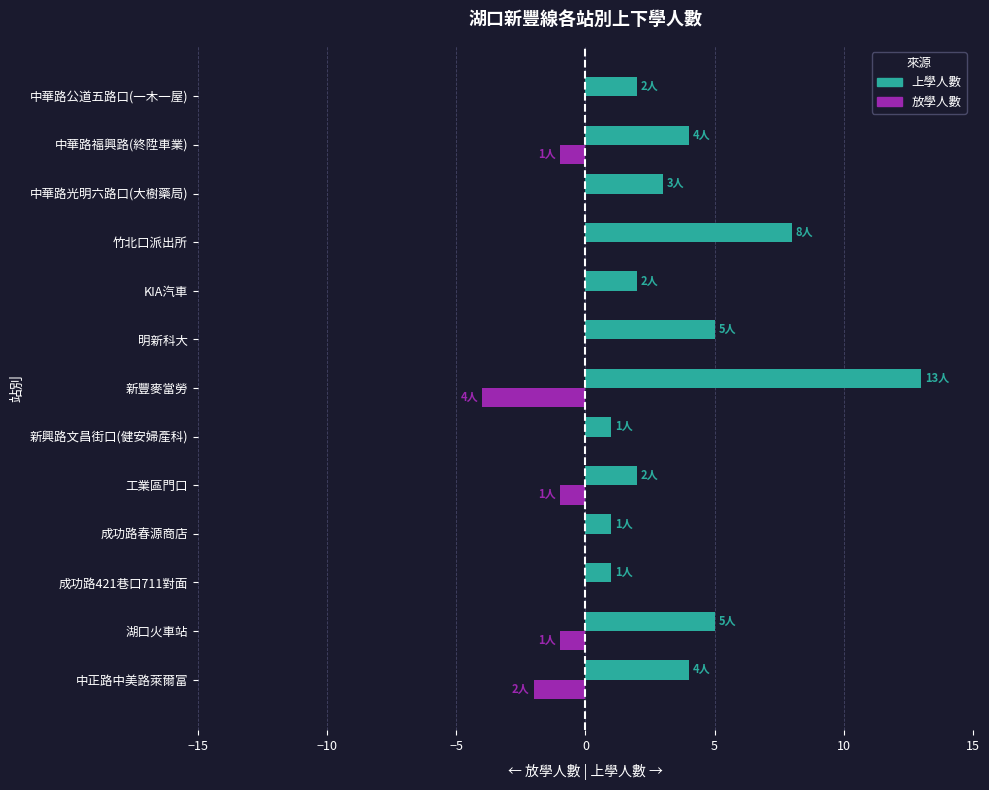

The value of 上學人數 at 中正路中美路萊爾富 is 6. True or false?

False